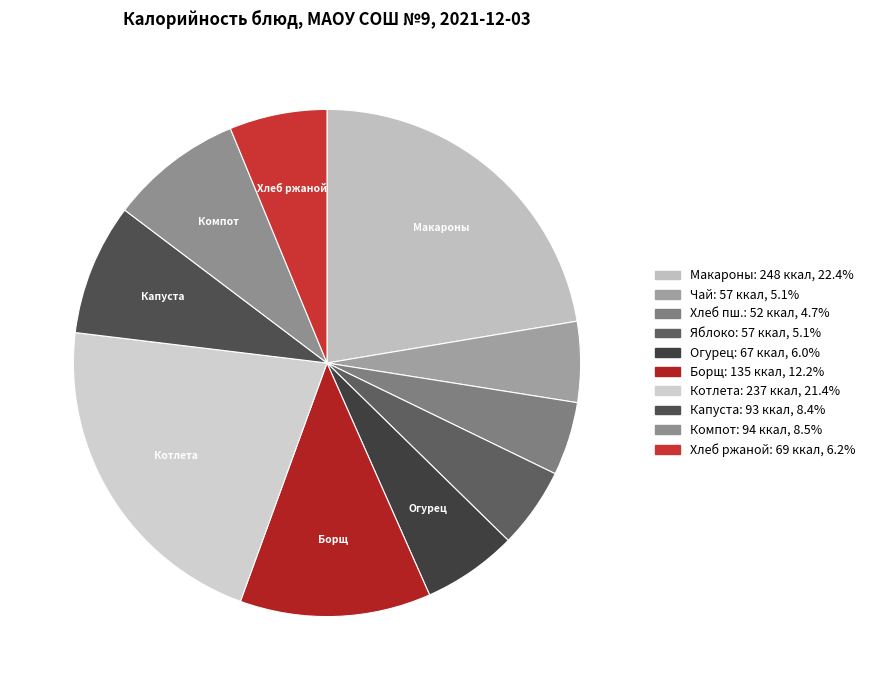

Is there a majority slice in this chart?

No